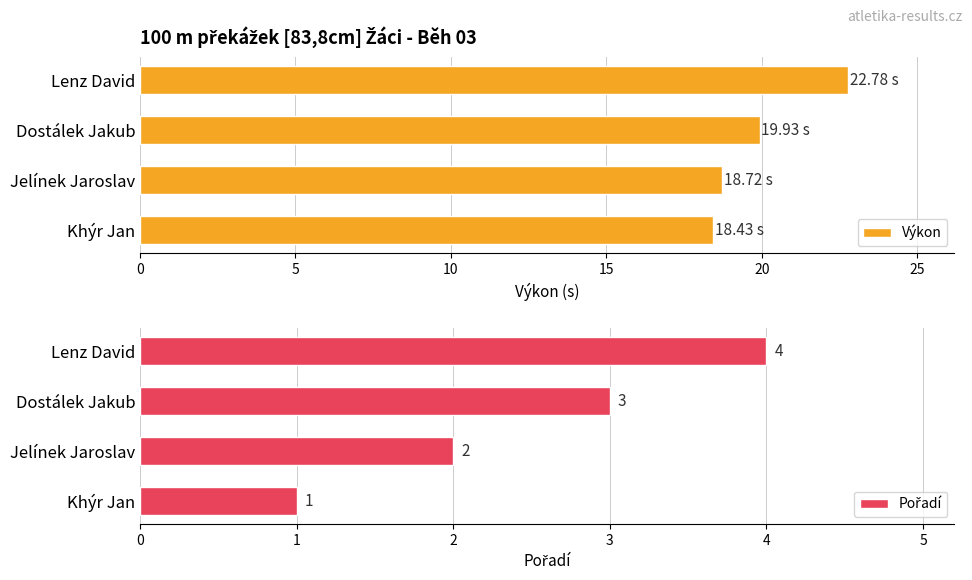

What is the sum of all Výkon values?

79.9